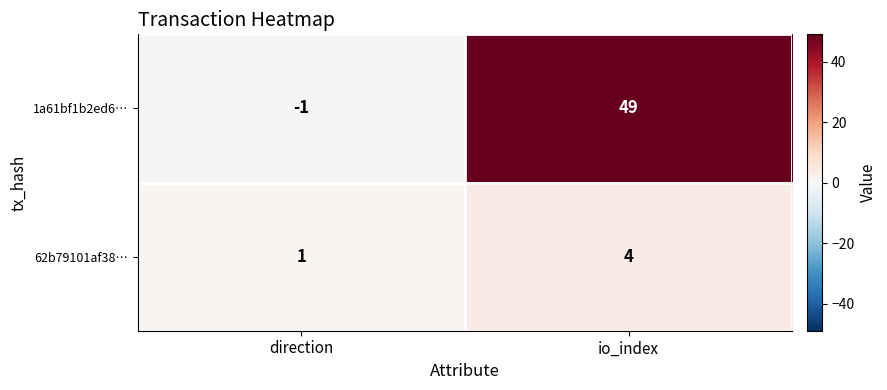

At how many categories does at least one series exceed 41?

1